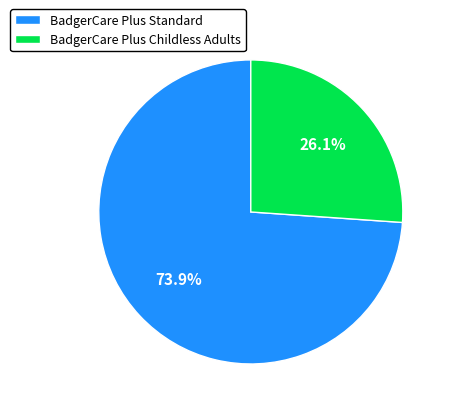

To the nearest percent, what is the difference between the largest and smallest slice percentages?

48%